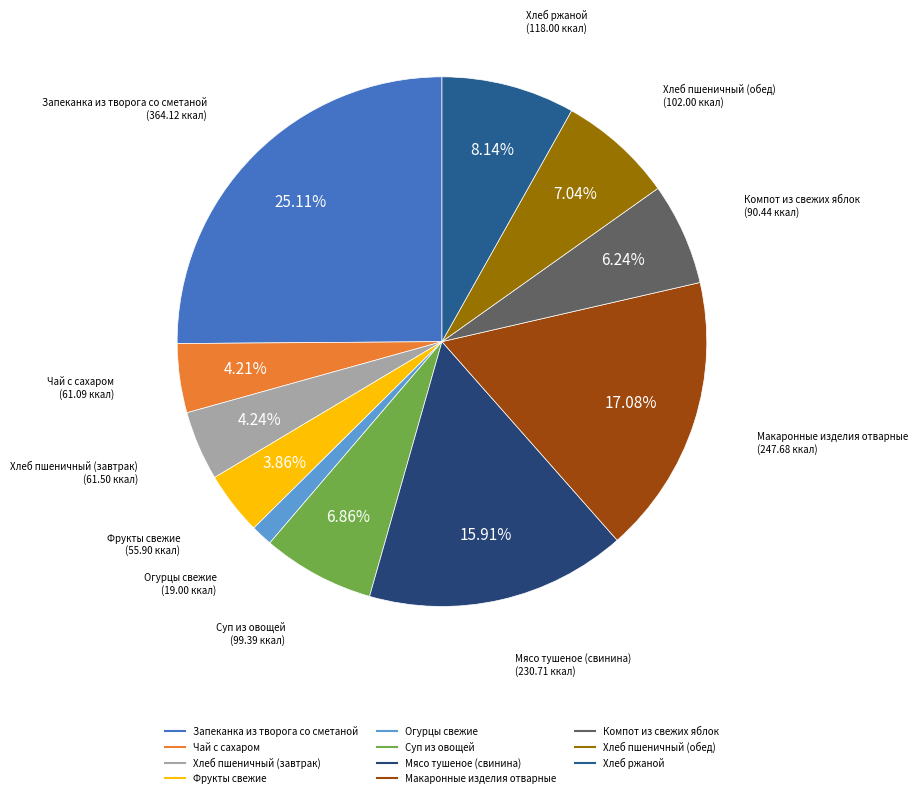

To the nearest percent, what is the difference between the Компот из свежих яблок and Огурцы свежие slice percentages?

5%